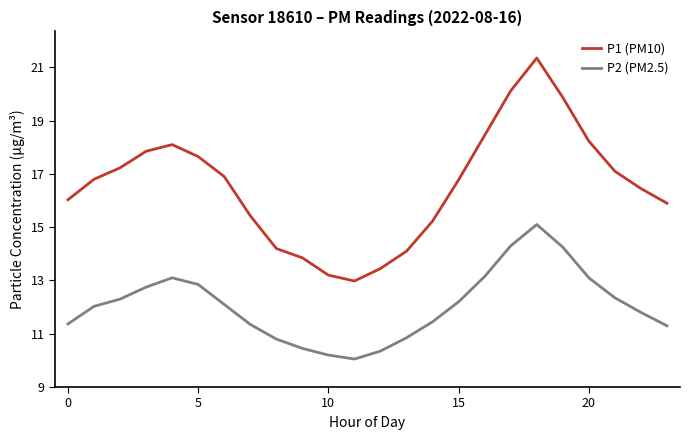

Rank the series by their maximum value, from lowest to highest.

P2 (PM2.5), P1 (PM10)